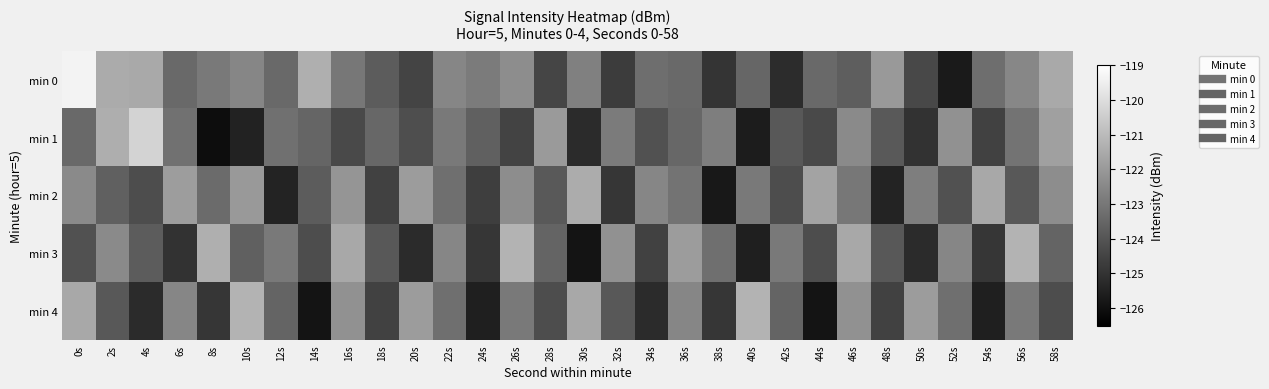

How many categories are shown in the chart?

30